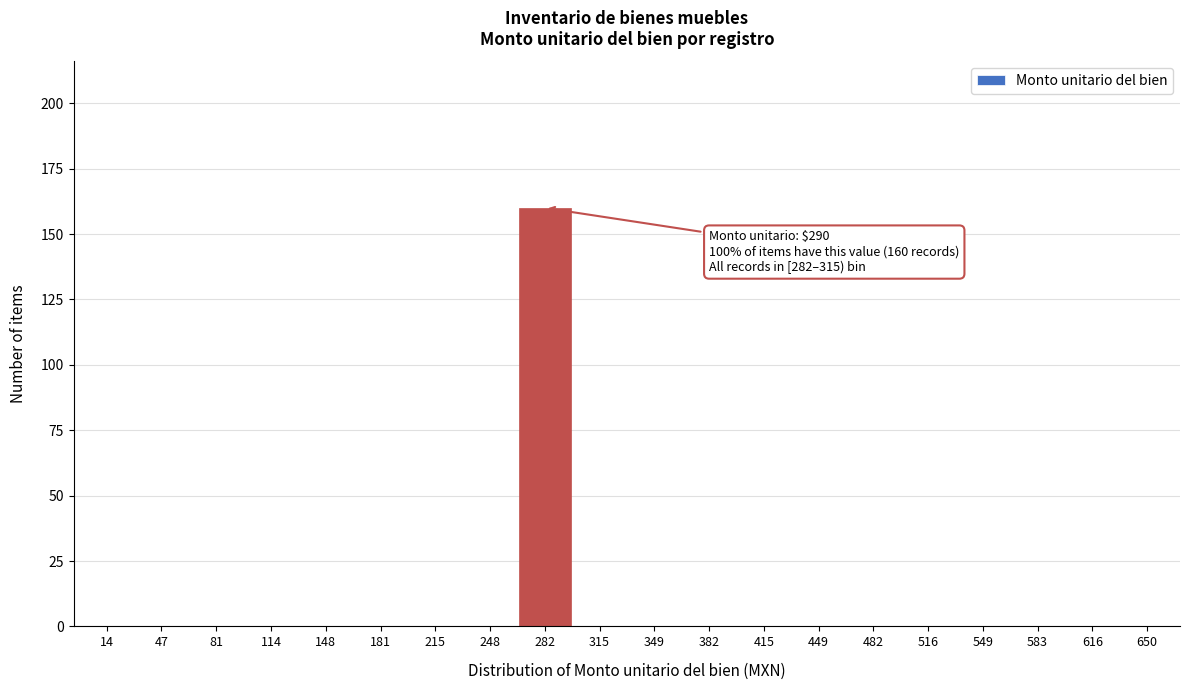

Reading left to right, list all the values displayed in this chart.

14=0	47=0	81=0	114=0	148=0	181=0	215=0	248=0	282=160	315=0	349=0	382=0	415=0	449=0	482=0	516=0	549=0	583=0	616=0	650=0